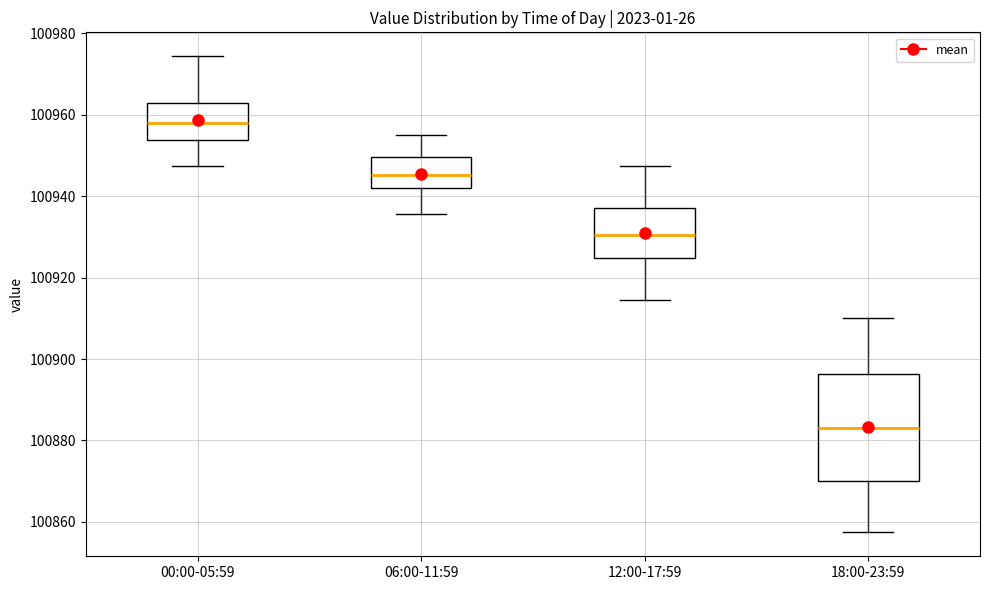

Reading left to right, read every box against the y-axis: the position of its median line, the range the box covers, and the ends of its whiskers. The values are not printed on the chart, so give them approximately, as read against the axis.

00:00-05:59: median 100958, box 100954 to 100962, whiskers 100948 to 100974
06:00-11:59: median 100946, box 100942 to 100950, whiskers 100936 to 100956
12:00-17:59: median 100930, box 100924 to 100938, whiskers 100914 to 100948
18:00-23:59: median 100882, box 100870 to 100896, whiskers 100858 to 100910